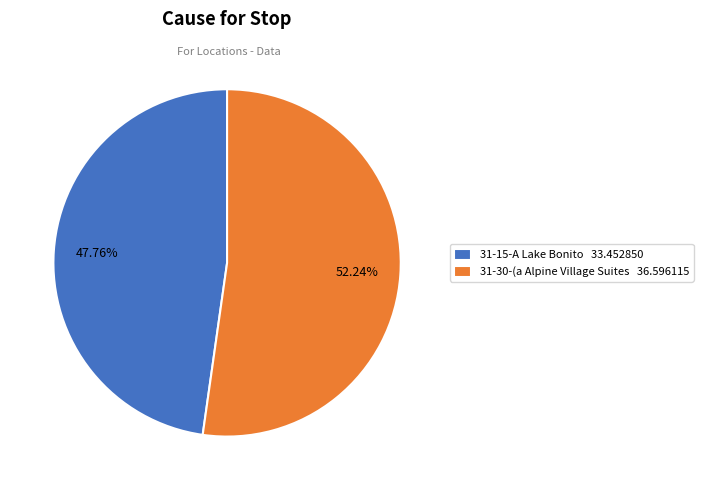

Which has a higher value, 31-15-A Lake Bonito or 31-30-(a Alpine Village Suites?

31-30-(a Alpine Village Suites